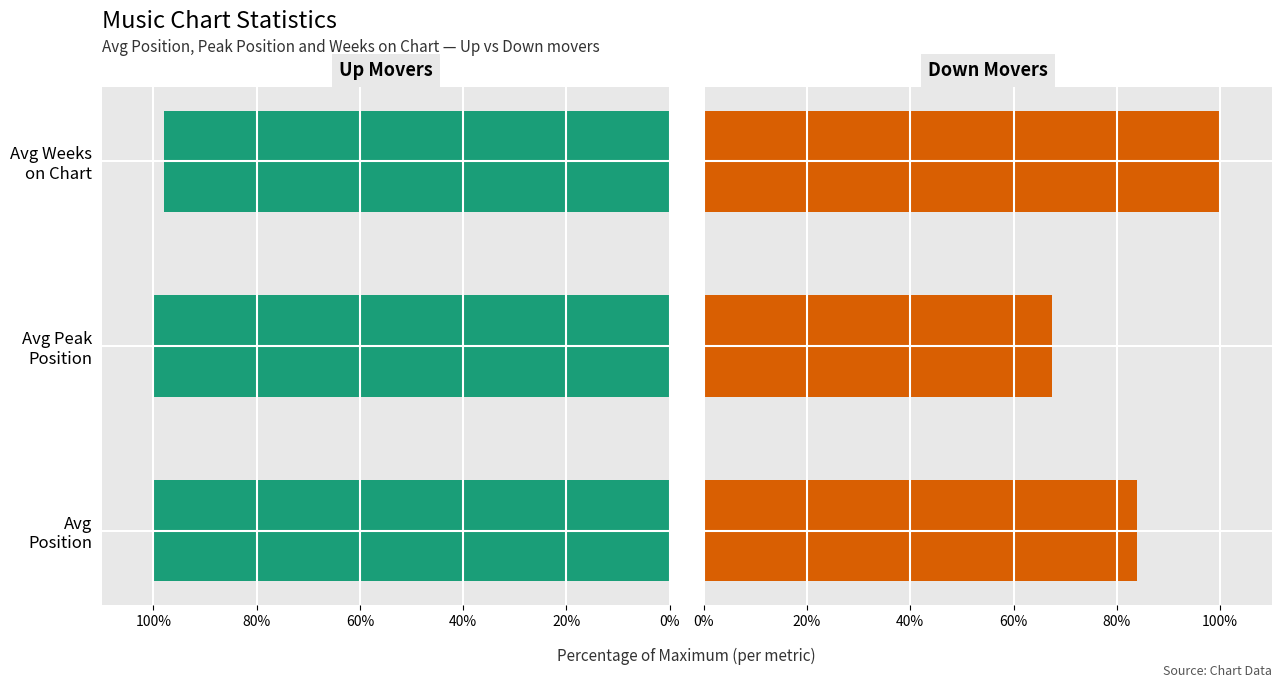

Reading left to right, extract all data points from this chart.

up: 100.0	100.0	98.0
down: 84.0	67.4	100.0